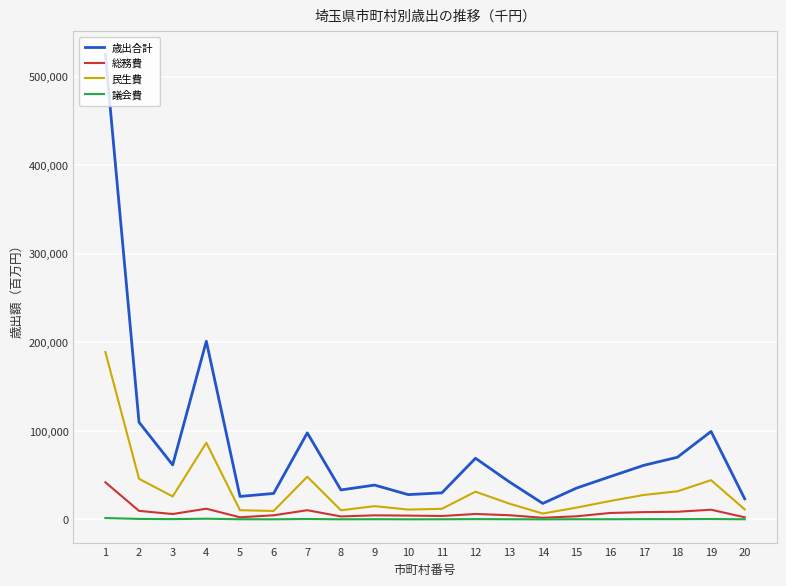

What is the value of the 総務費 point at the 12th from the left?

6226347